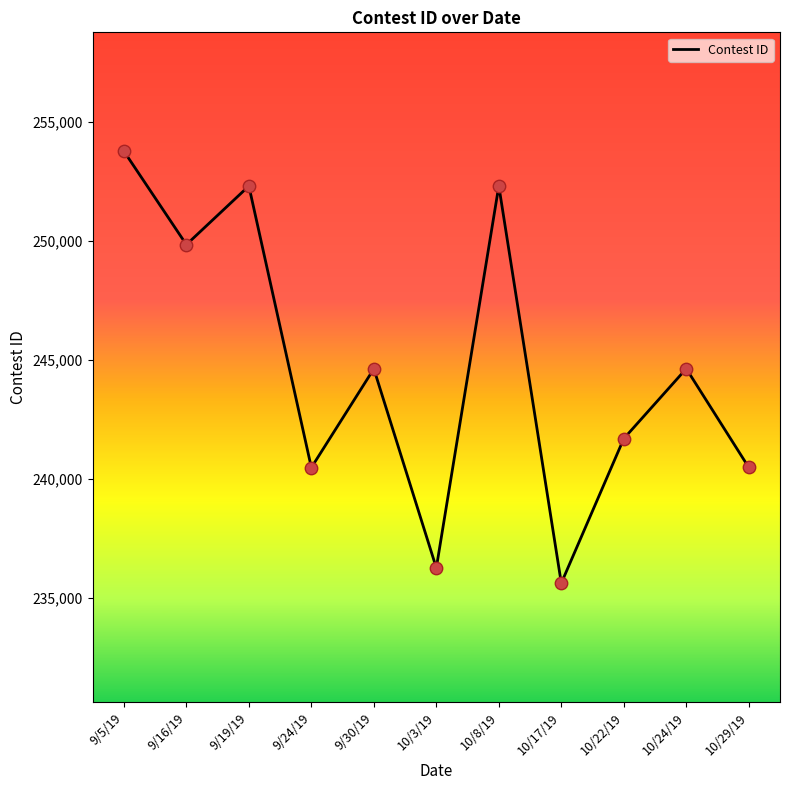

What is the change in value from 9/19/19 to 10/8/19?

+3